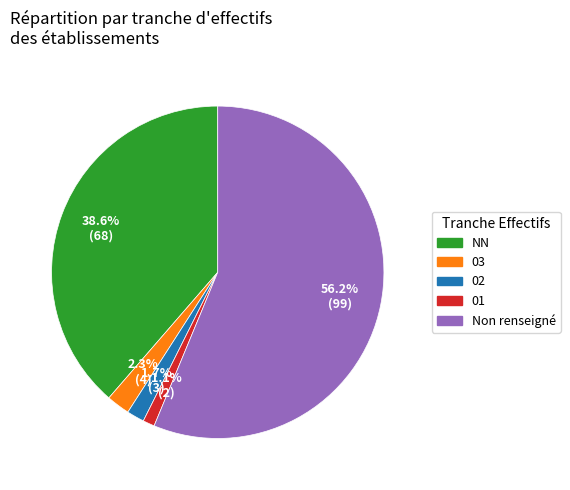

Is there a majority slice in this chart?

Yes